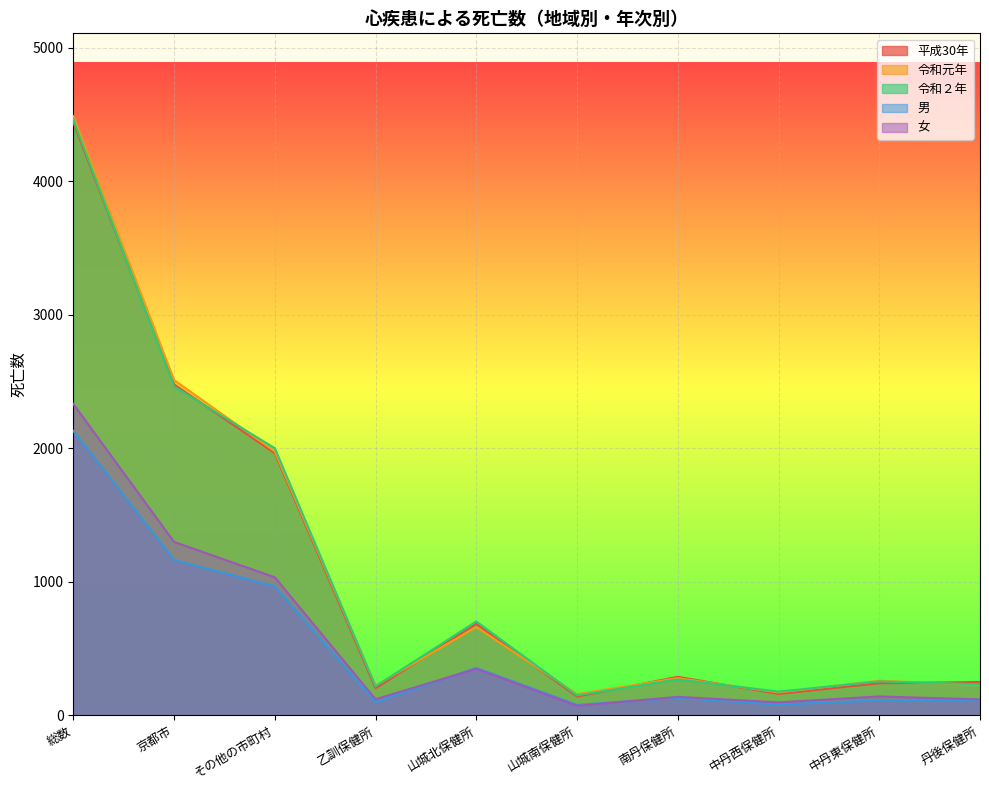

Which series changed the most between 総数 and 山城南保健所?

令和元年